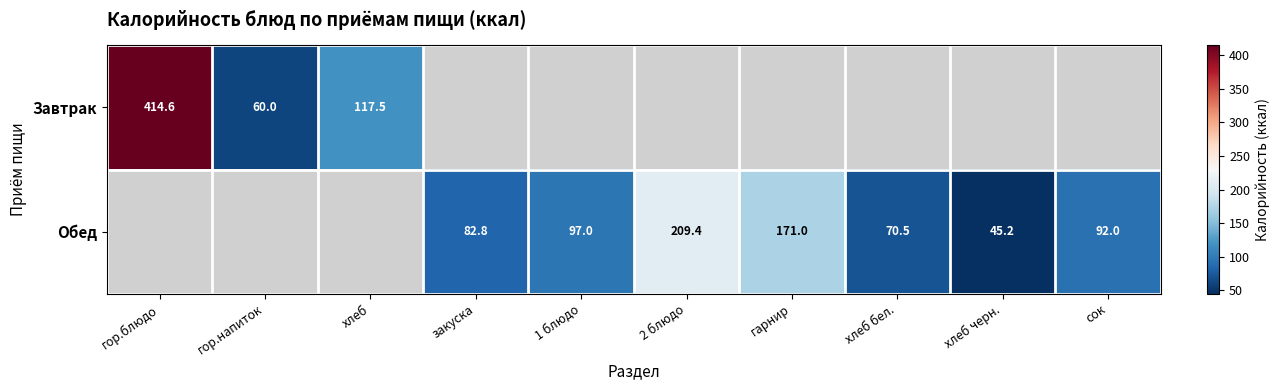

The Обед series shows 35.4 at закуска. True or false?

False